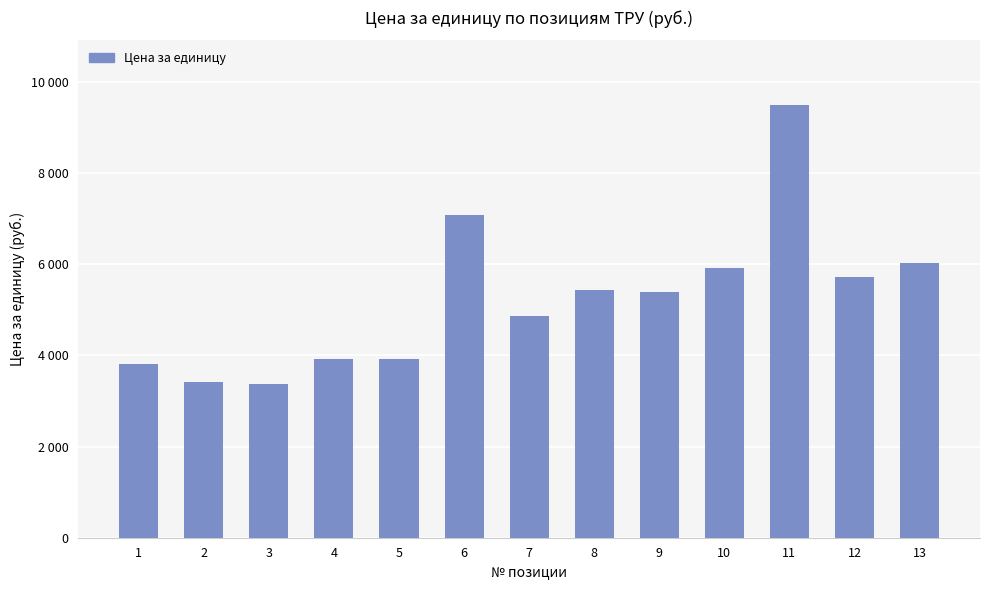

At which category does the chart reach its peak across all series?

11